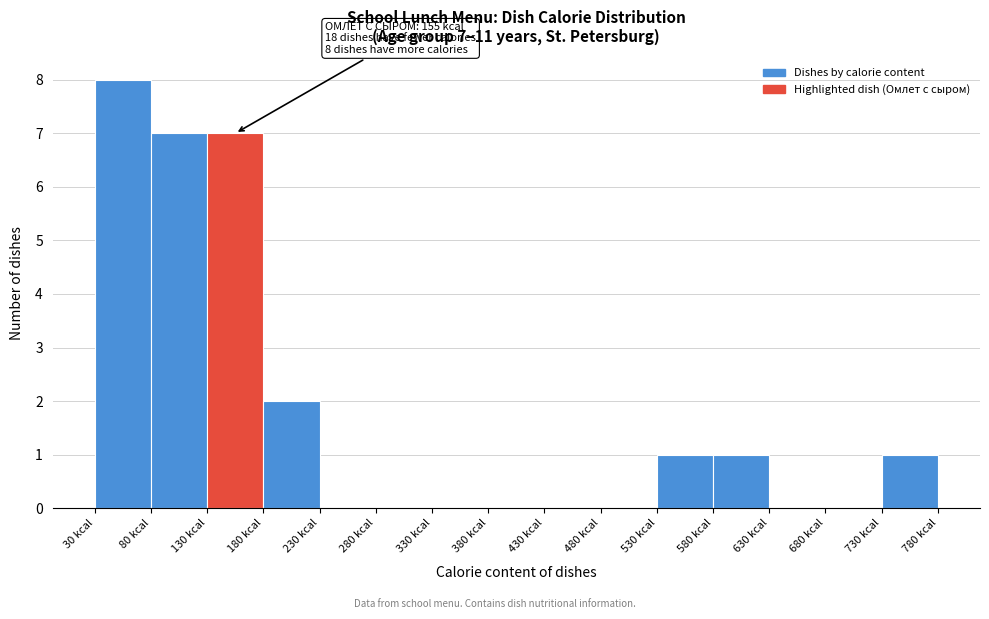

Which range on the x-axis has the tallest bar?

30 to 80